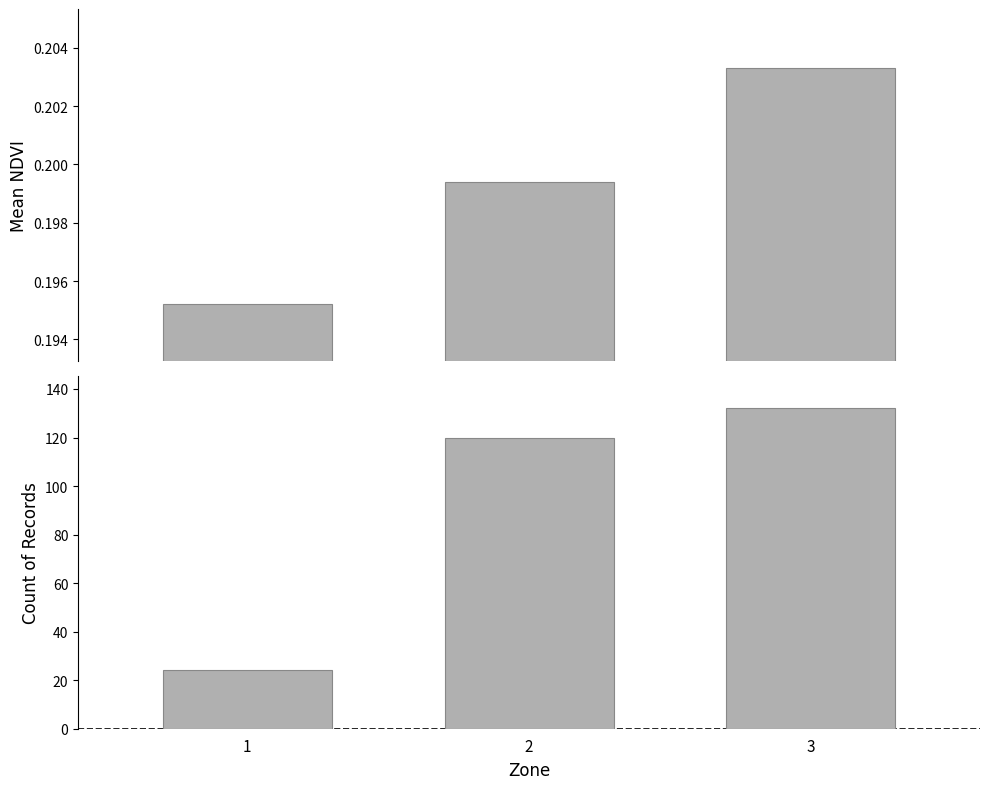

True or false: Mean NDVI has a value of 0.3 at 3.

False